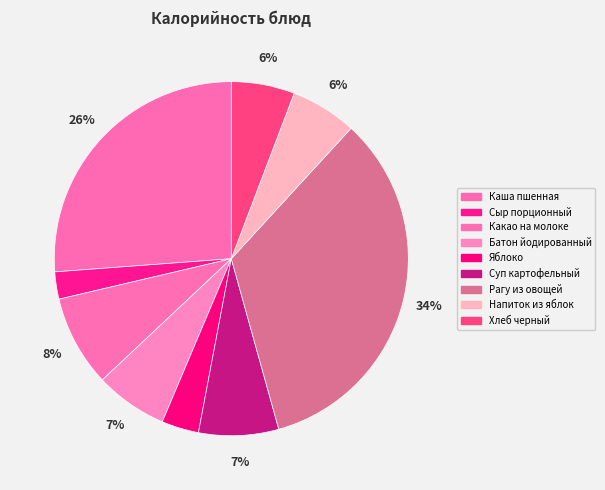

How many segments does this pie chart have?

9